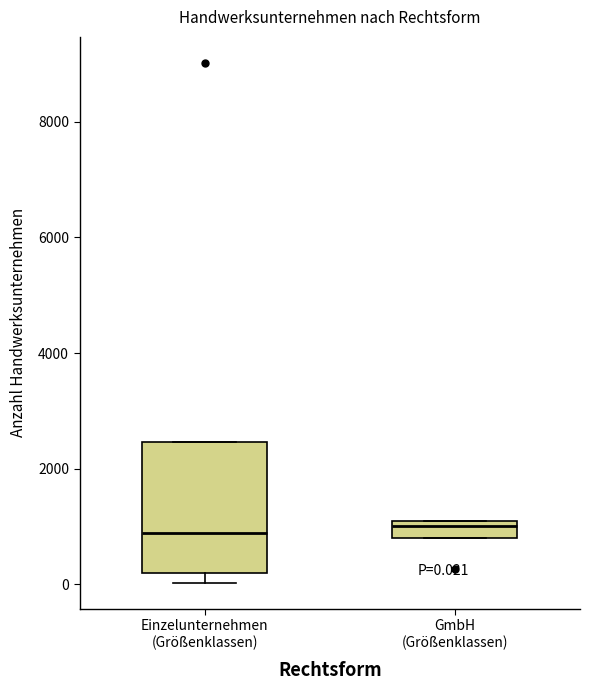

Comparing the boxes themselves (not the whiskers), which one is the tallest?

Einzelunternehmen (Größenklassen)